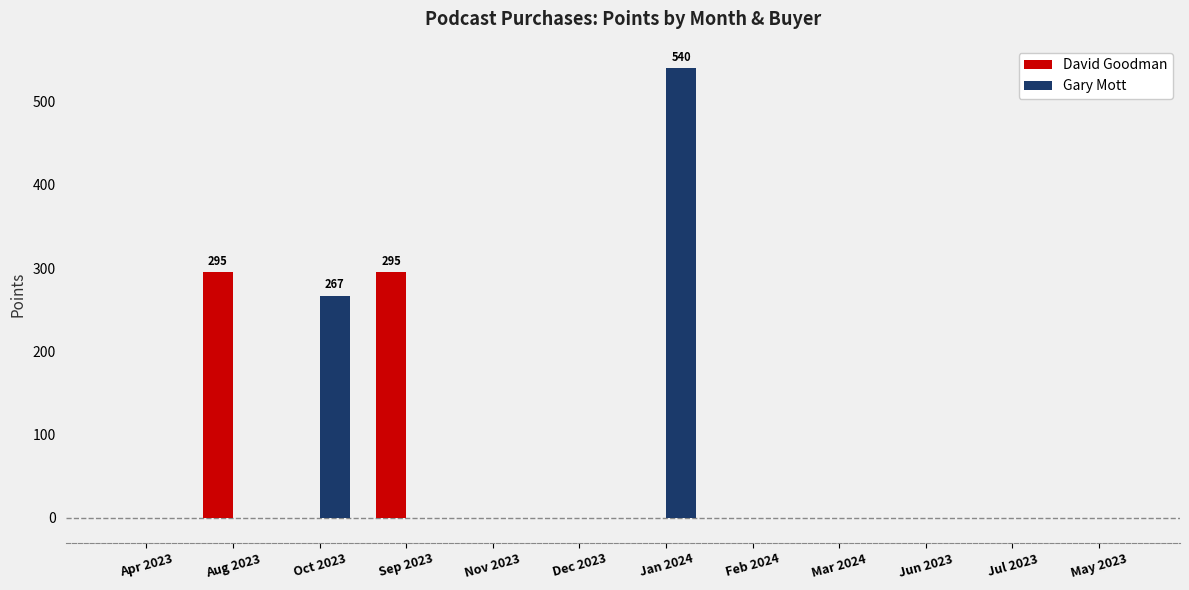

What are all the series names shown in the legend?

David Goodman, Gary Mott